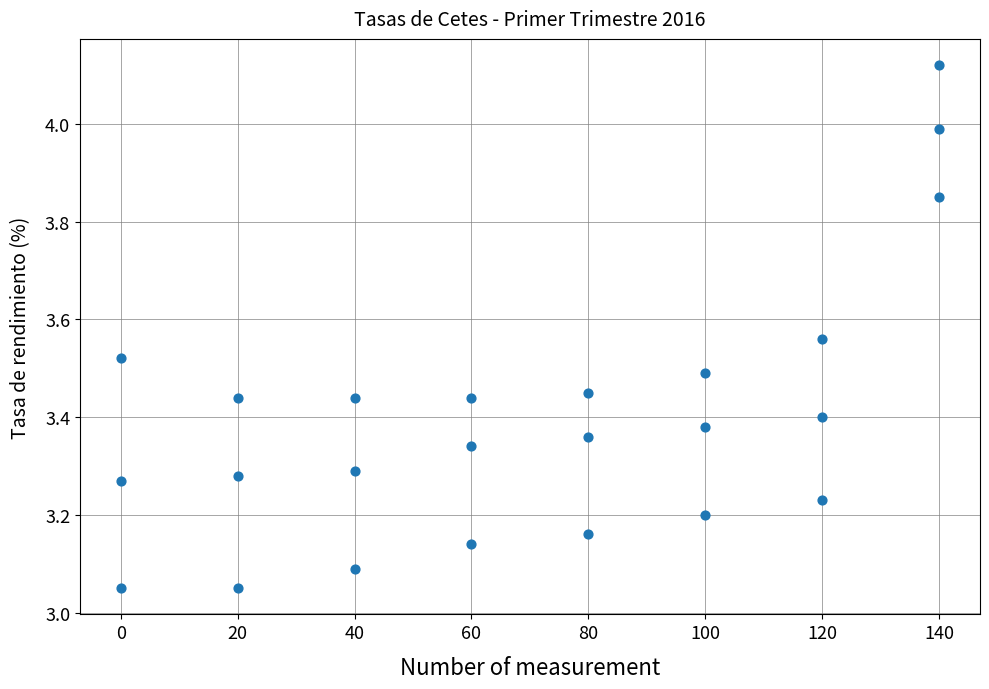

What is the range of Y values (max minus min)?

1.1